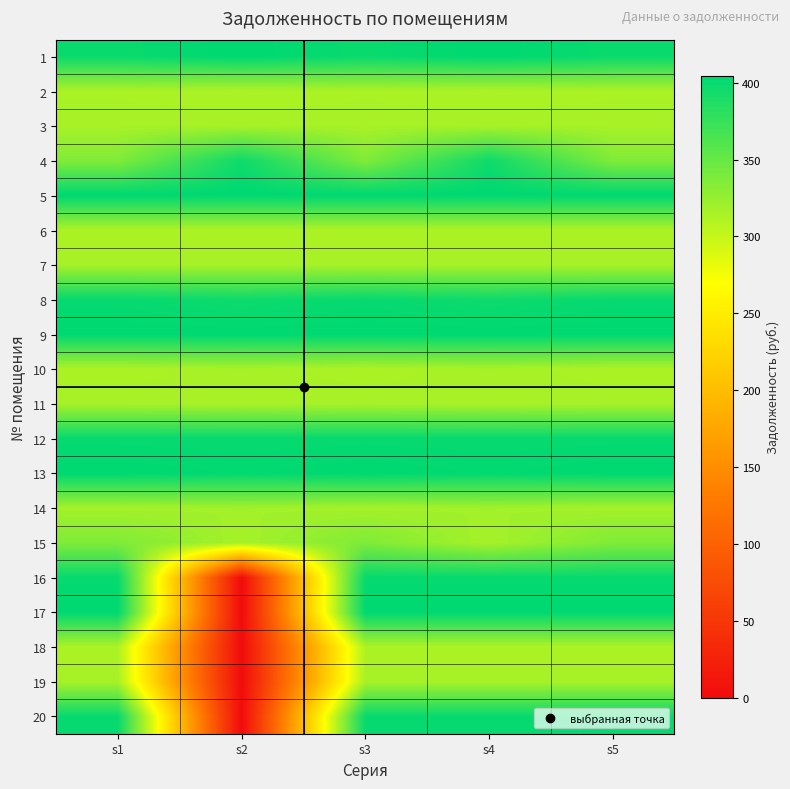

What is the difference between the highest and lowest values at s5?

91.7